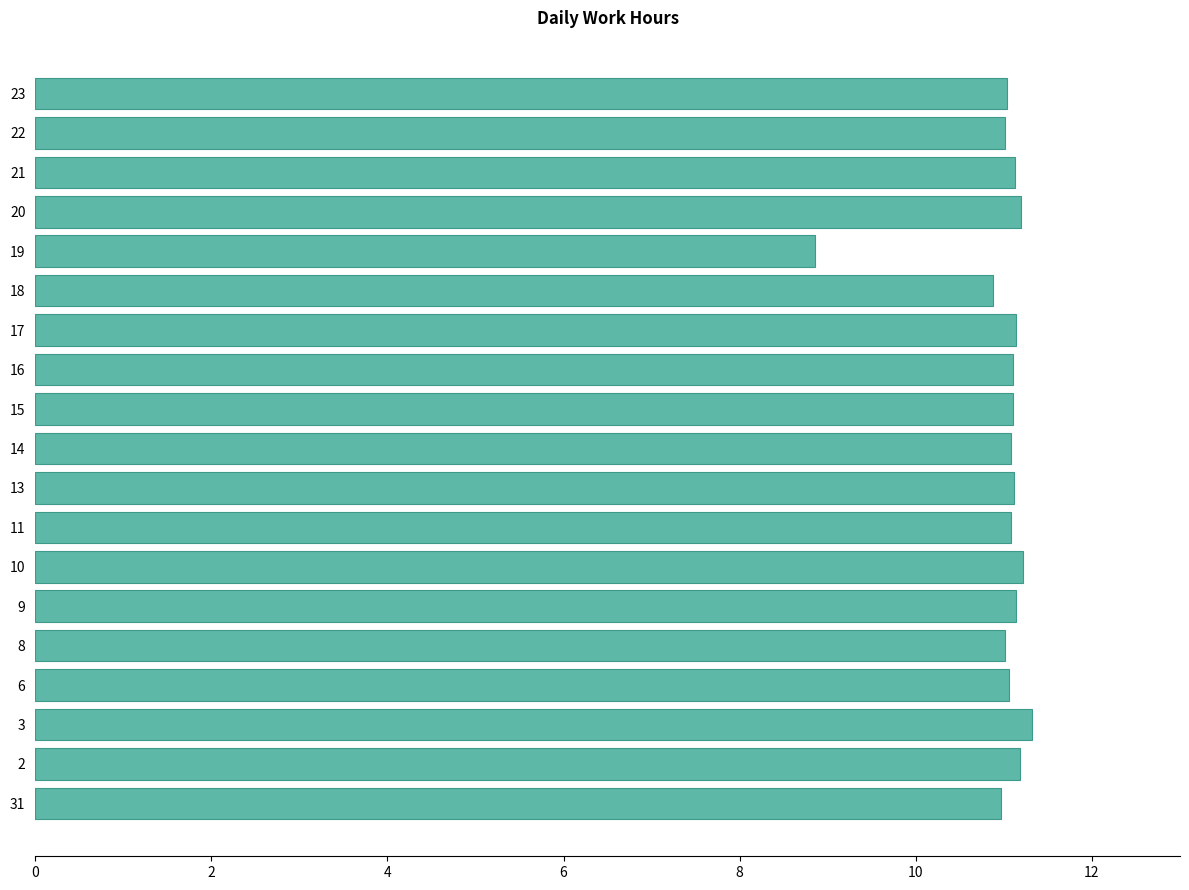

Which label corresponds to the smallest value in the chart?

19